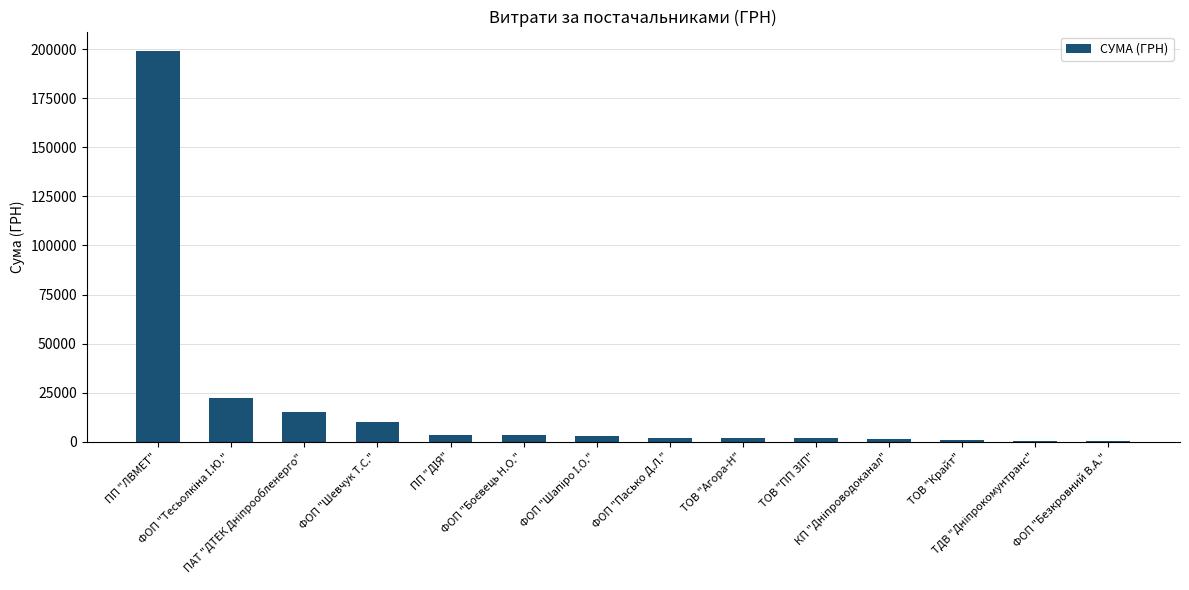

What is the change in value from ФОП "Шевчук Т.С." to ТОВ "Агора-Н"?

-8059.0